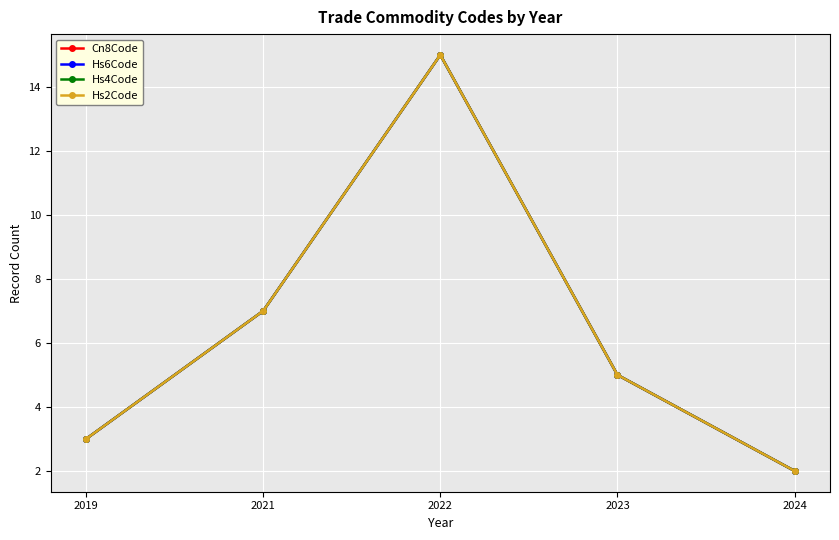

Which series has the largest total across all categories?

Cn8Code